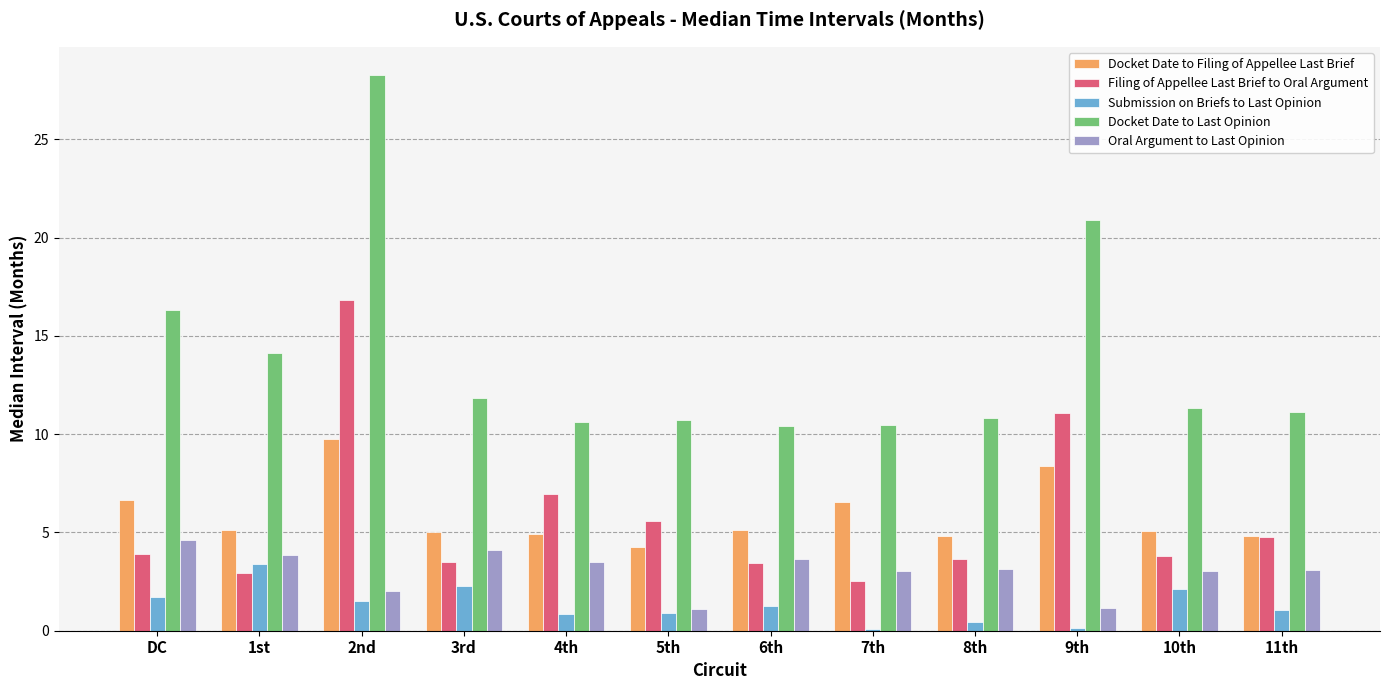

Are the bars horizontal?

No